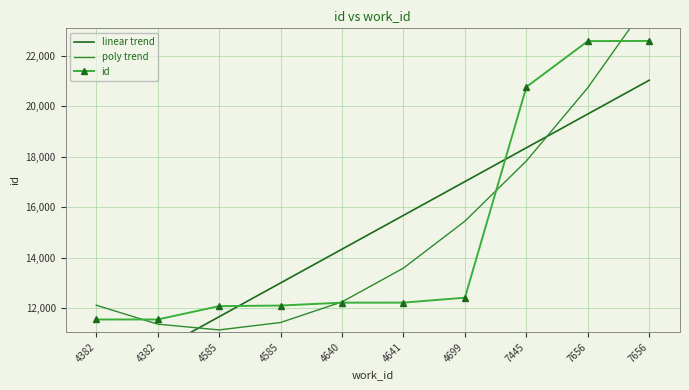

What are all the series names shown in the legend?

linear trend, poly trend, id